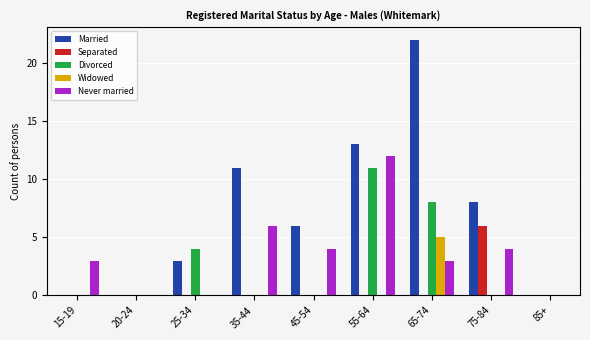

Are the bars horizontal?

No